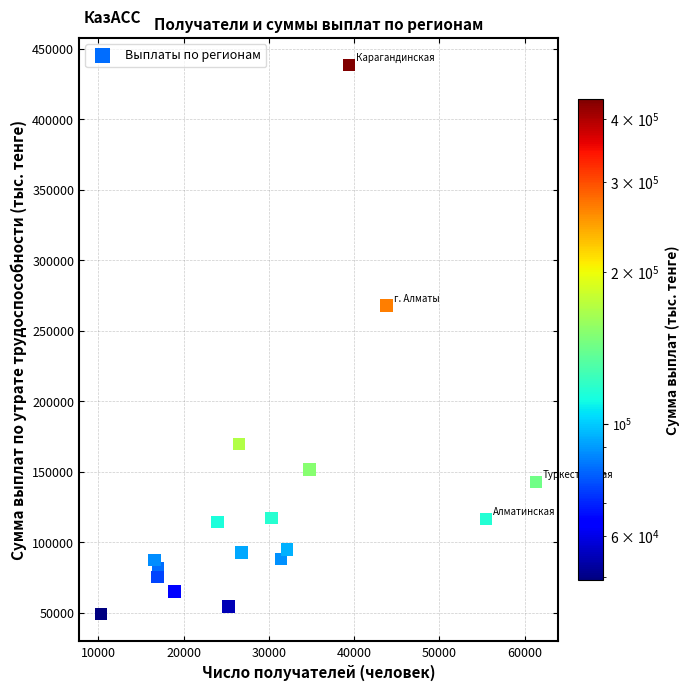

What Y value in the scatter plot is closest to 243791?

268020.9